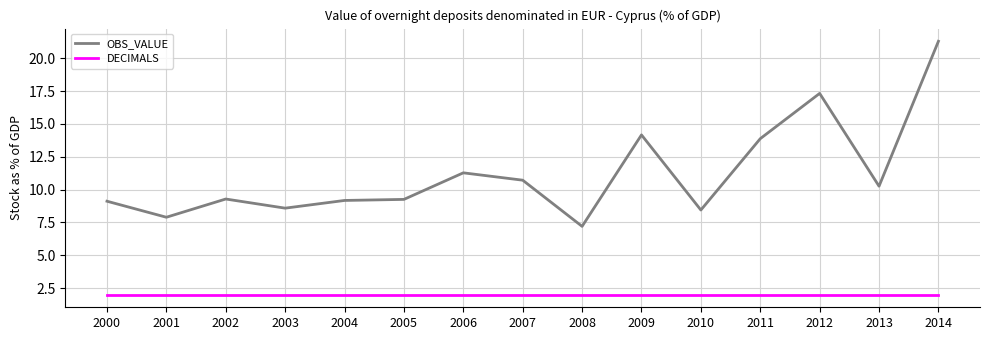

True or false: DECIMALS and OBS_VALUE cross at least once.

False